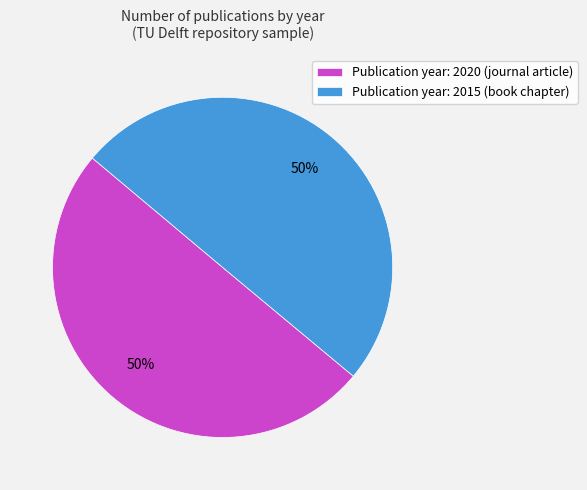

To the nearest percent, what percentage of the pie is Publication year: 2015 (book chapter)?

50%